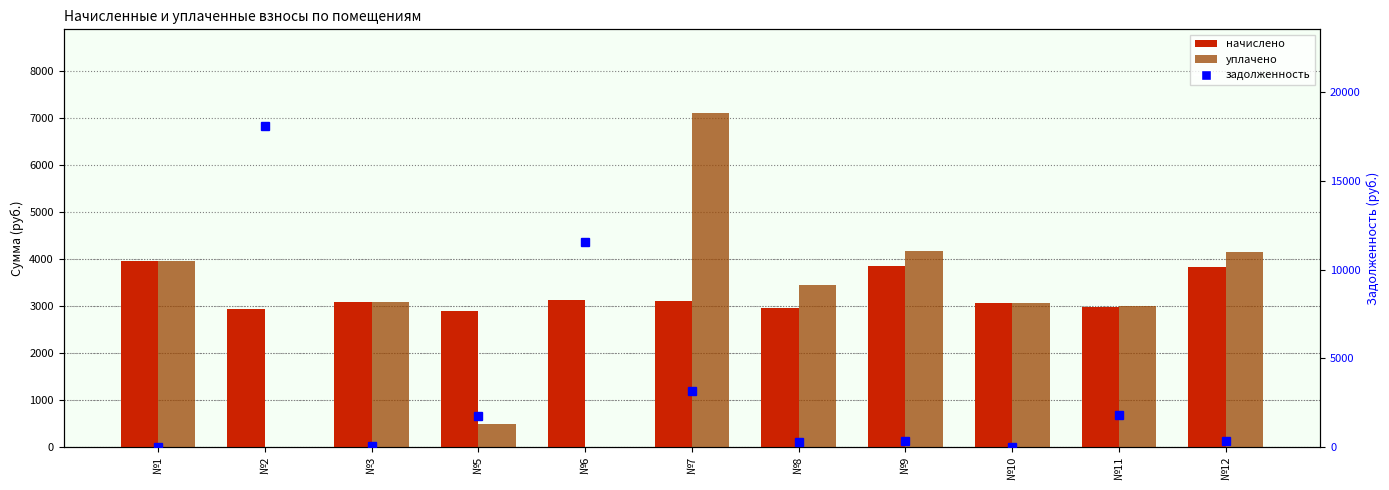

Which category has the lowest value across all series?

№2